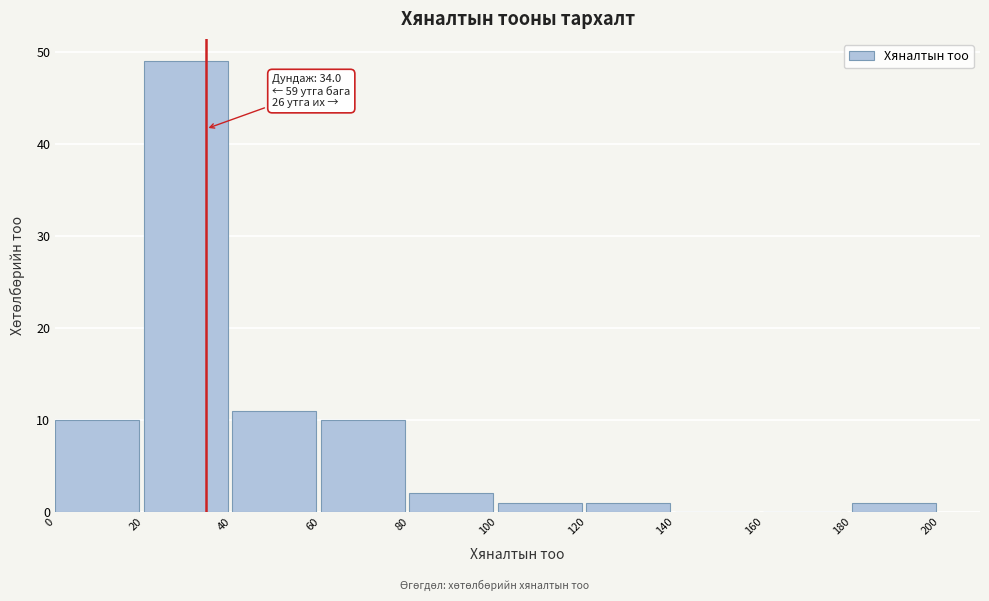

Which range on the x-axis has the tallest bar?

20 to 40